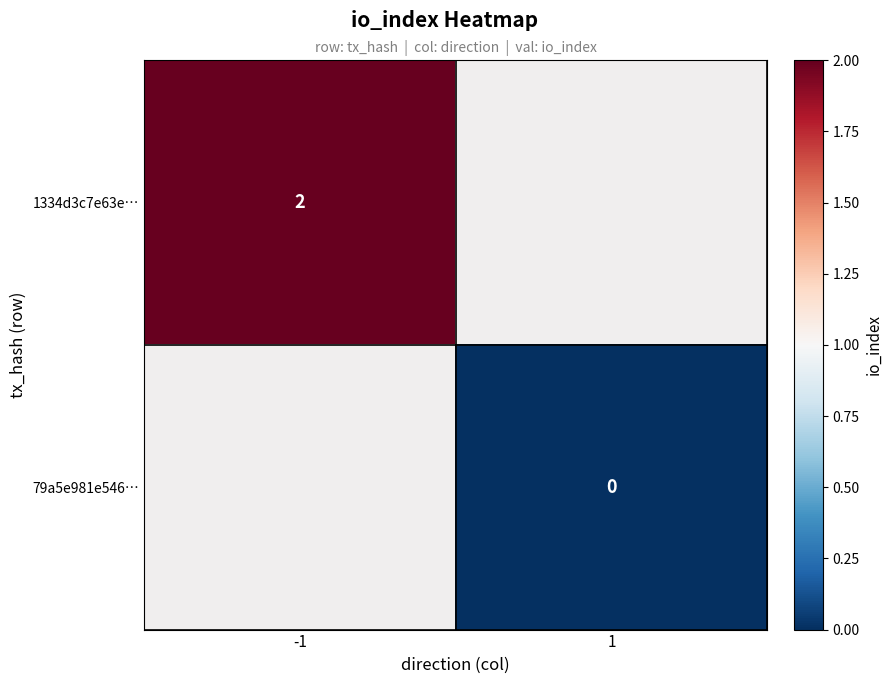

Is it true that 1334d3c7e63e… equals 2 at -1?

True